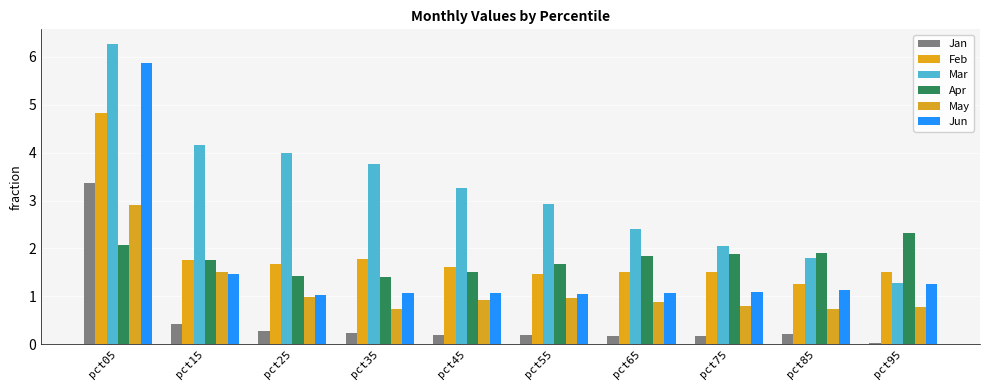

What is the spread (max minus min) of values at pct05?

4.2